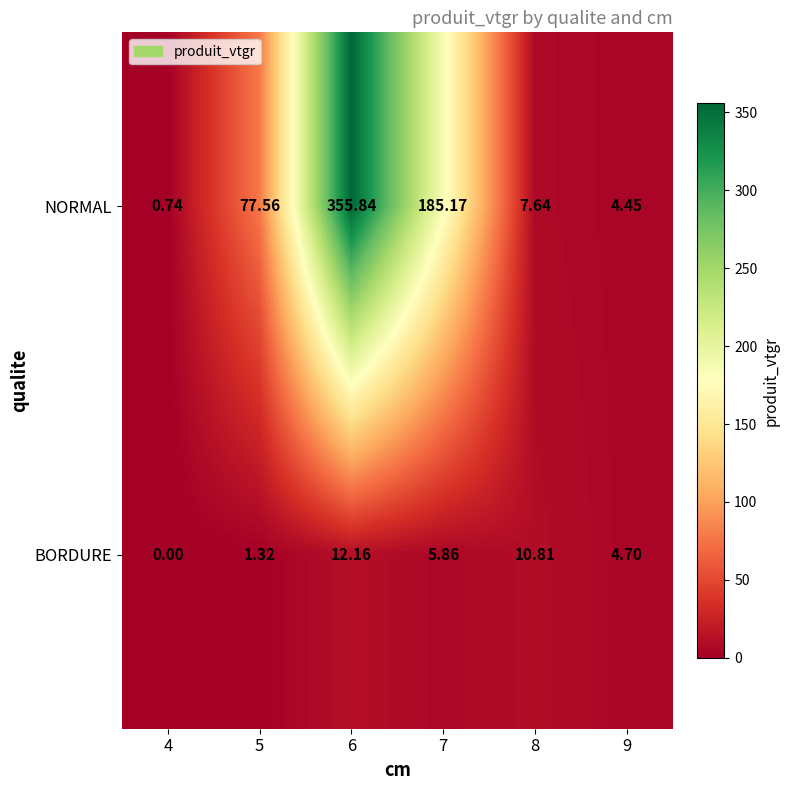

What is the greatest value displayed?

355.8